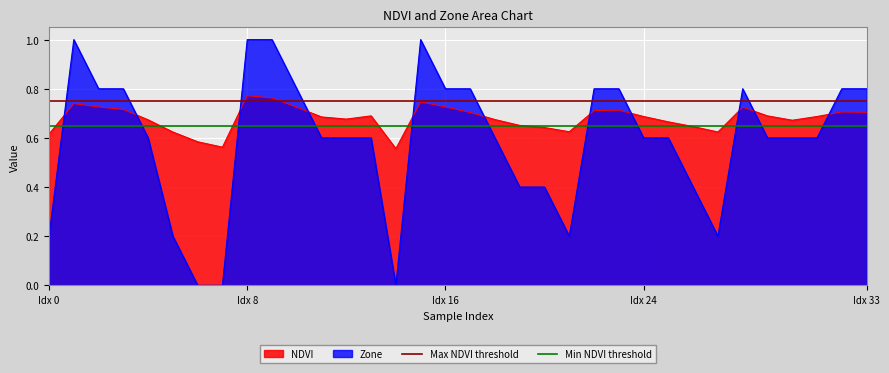

How many intersections are there between NDVI and Zone?

11